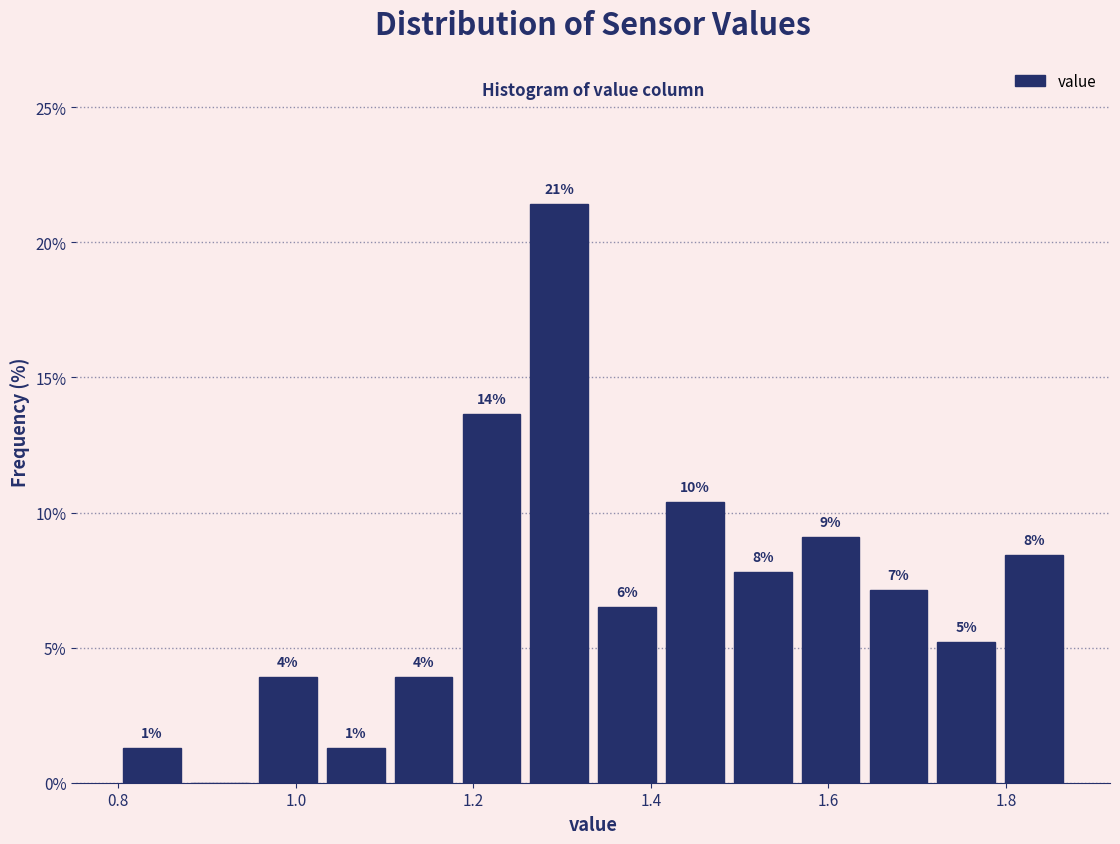

Read against the x-axis, roughly where is the centre of the tallest bar?

1.30